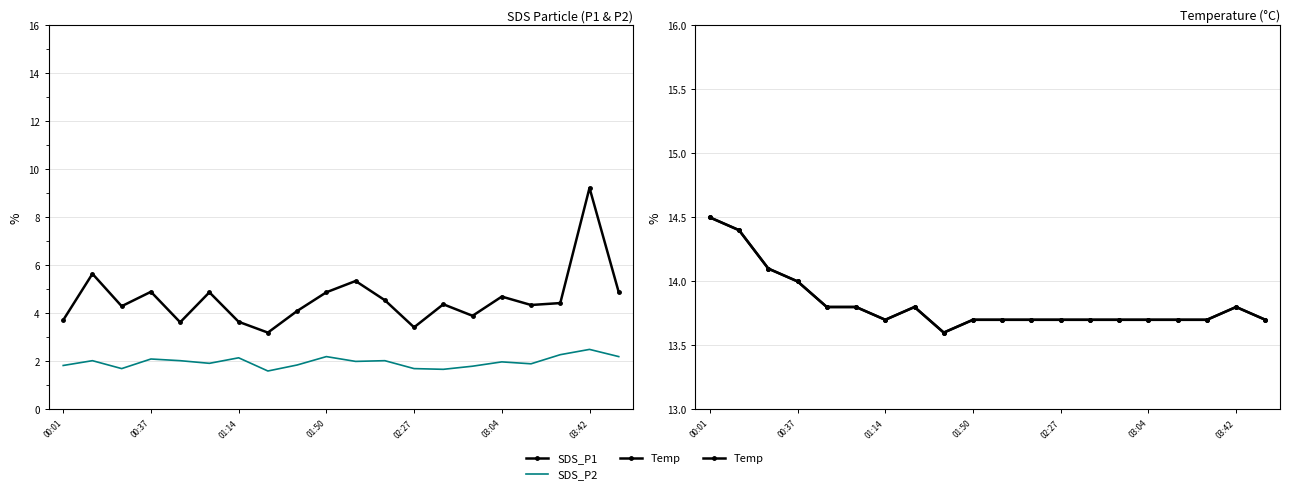

What is the total value across all series at 13?

19.8